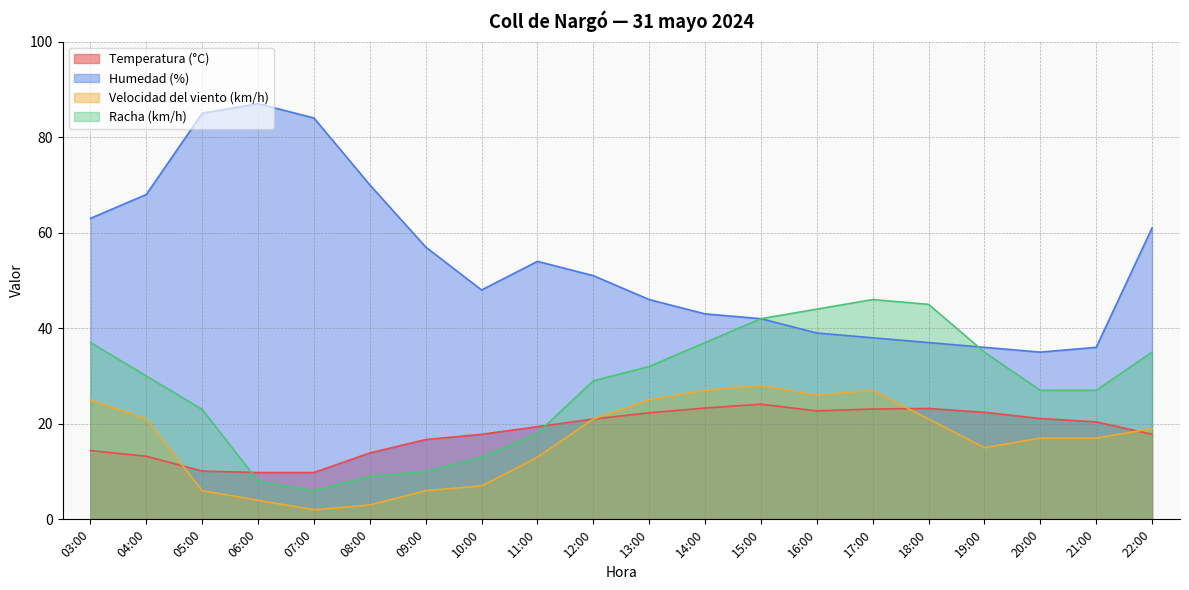

Reading right to left, extract all data points from this chart.

Temperatura (°C): 22:00=17.8	21:00=20.4	20:00=21.1	19:00=22.4	18:00=23.2	17:00=23.1	16:00=22.7	15:00=24.1	14:00=23.3	13:00=22.3	12:00=21.0	11:00=19.4	10:00=17.8	09:00=16.7	08:00=13.9	07:00=9.8	06:00=9.8	05:00=10.1	04:00=13.2	03:00=14.4
Humedad (%): 22:00=61.0	21:00=36.0	20:00=35.0	19:00=36.0	18:00=37.0	17:00=38.0	16:00=39.0	15:00=42.0	14:00=43.0	13:00=46.0	12:00=51.0	11:00=54.0	10:00=48.0	09:00=57.0	08:00=70.0	07:00=84.0	06:00=87.0	05:00=85.0	04:00=68.0	03:00=63.0
Velocidad del viento (km/h): 22:00=19.0	21:00=17.0	20:00=17.0	19:00=15.0	18:00=21.0	17:00=27.0	16:00=26.0	15:00=28.0	14:00=27.0	13:00=25.0	12:00=21.0	11:00=13.0	10:00=7.0	09:00=6.0	08:00=3.0	07:00=2.0	06:00=4.0	05:00=6.0	04:00=21.0	03:00=25.0
Racha (km/h): 22:00=35.0	21:00=27.0	20:00=27.0	19:00=35.0	18:00=45.0	17:00=46.0	16:00=44.0	15:00=42.0	14:00=37.0	13:00=32.0	12:00=29.0	11:00=18.0	10:00=13.0	09:00=10.0	08:00=9.0	07:00=6.0	06:00=8.0	05:00=23.0	04:00=30.0	03:00=37.0